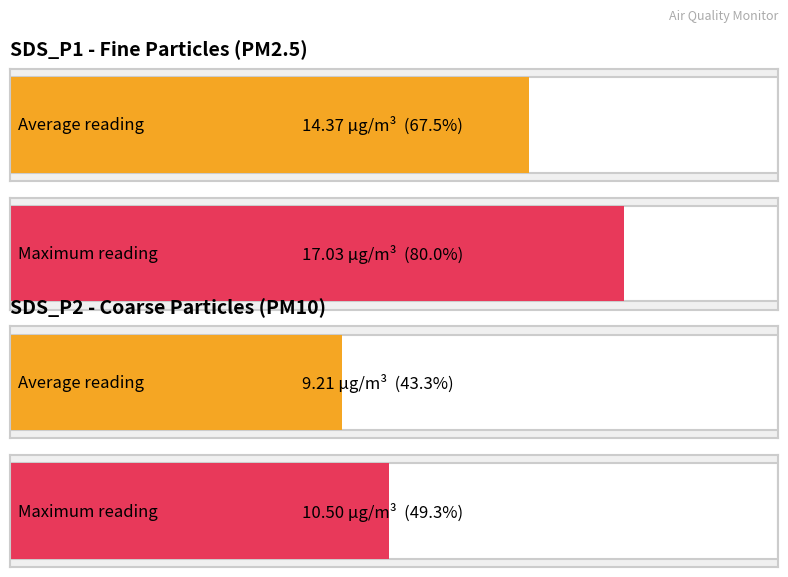

What are all the series names shown in the legend?

SDS_P1, SDS_P2